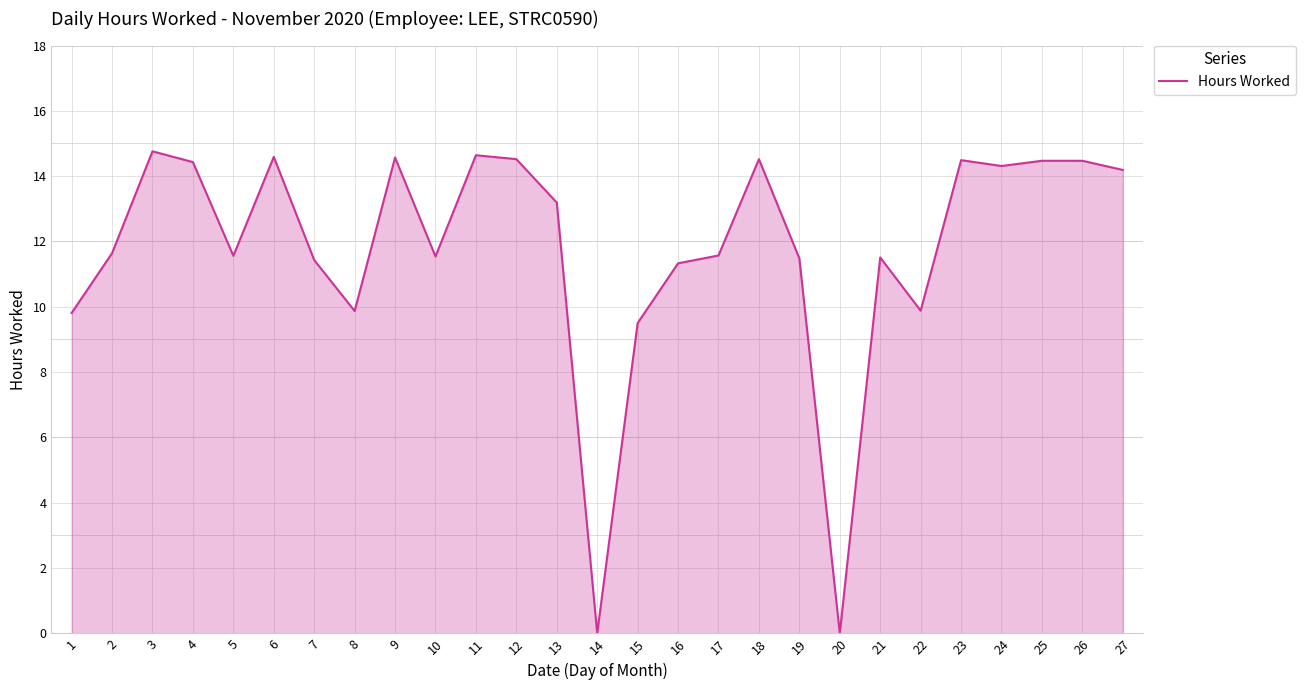

What is the difference between the second highest and second lowest values?

14.6